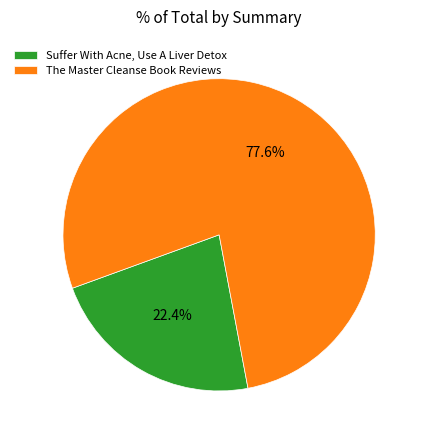

To the nearest percent, what is the average slice percentage?

50%